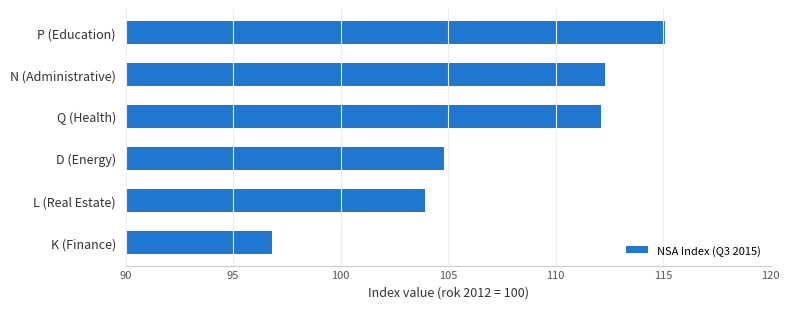

What is the difference between the maximum and second lowest values?

11.2